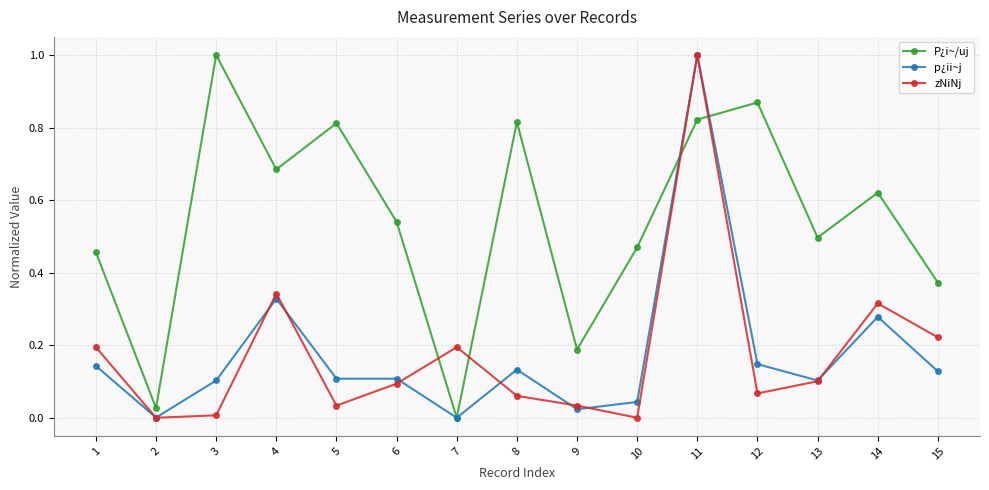

At which category does zNiNj reach its first local peak?

4